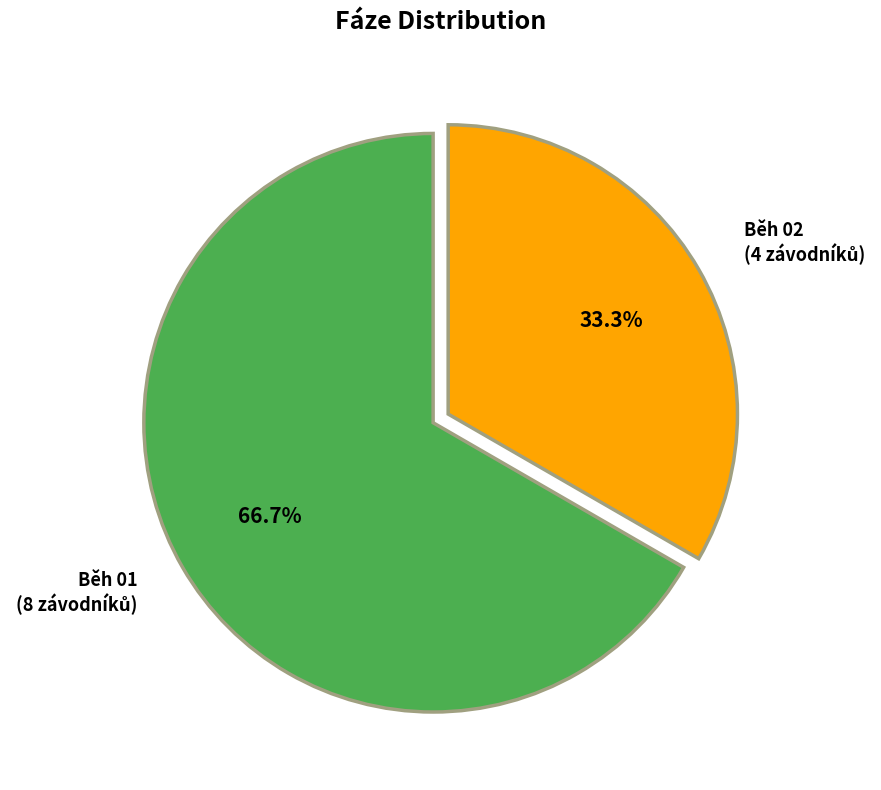

What percentage is the Běh 02 slice, to the nearest percent?

33%